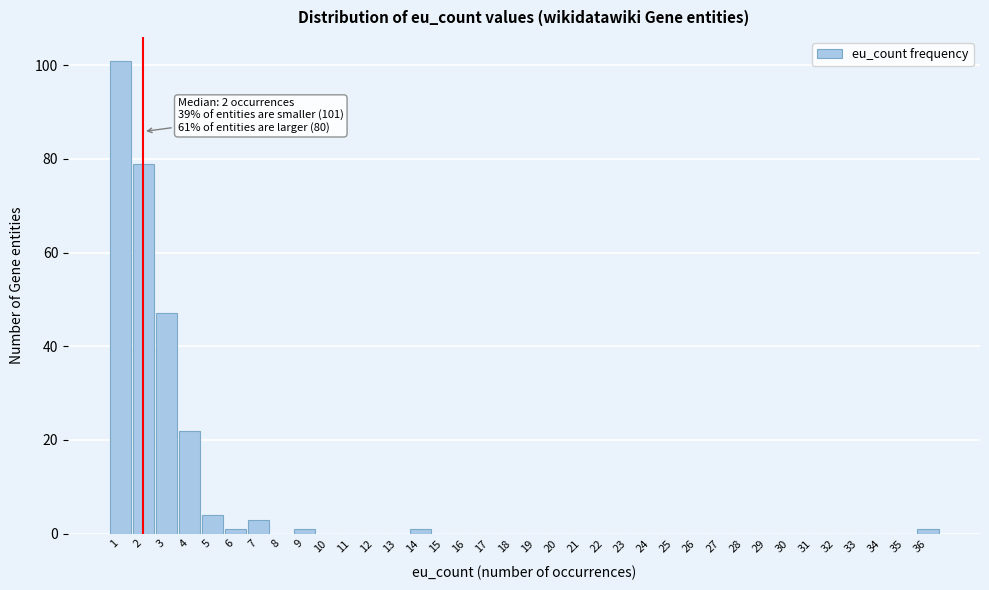

Which range on the x-axis has the tallest bar?

0.5 to 1.5